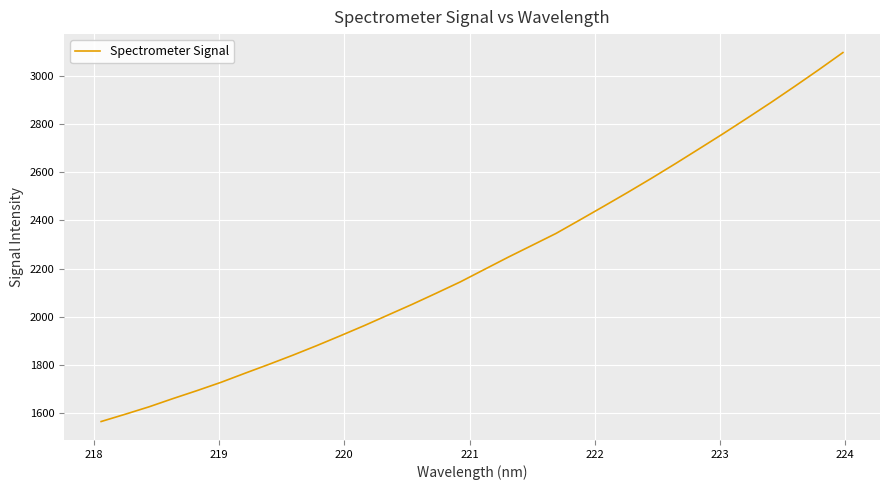

What is the difference between the maximum and minimum values?

1529.2